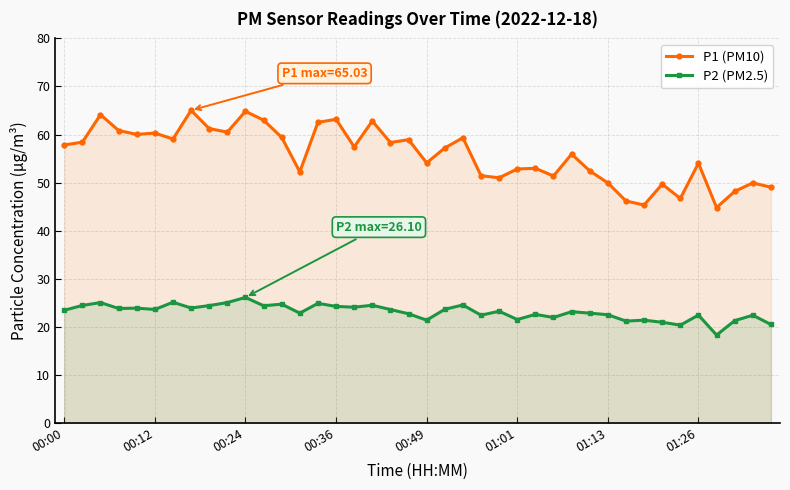

What position from the right is 12?

28